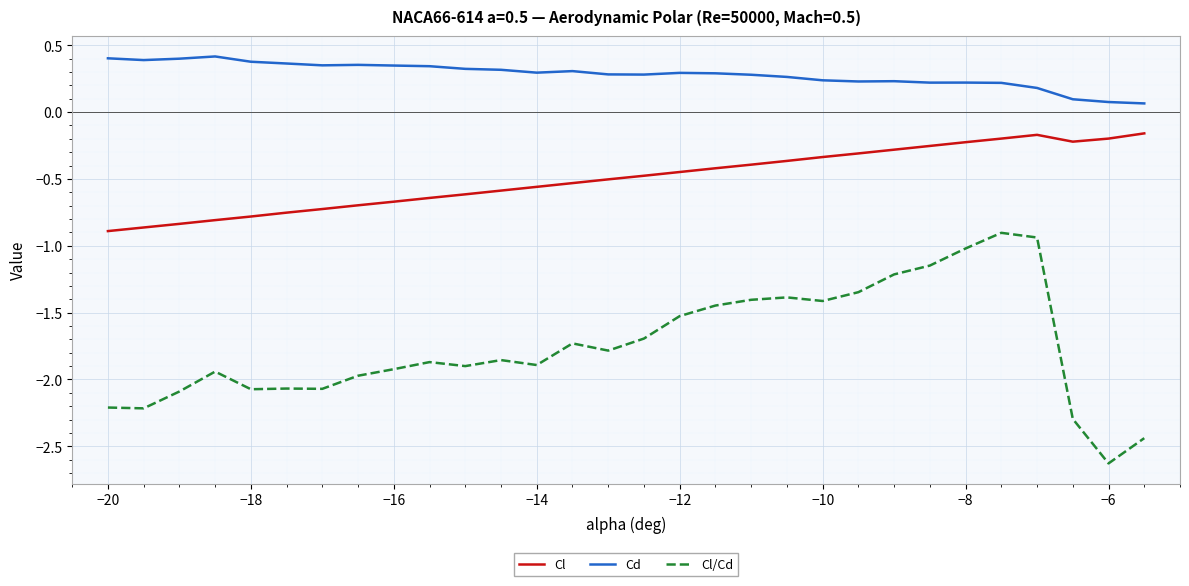

What is the difference between the maximum and minimum values in the Cl series?

0.7